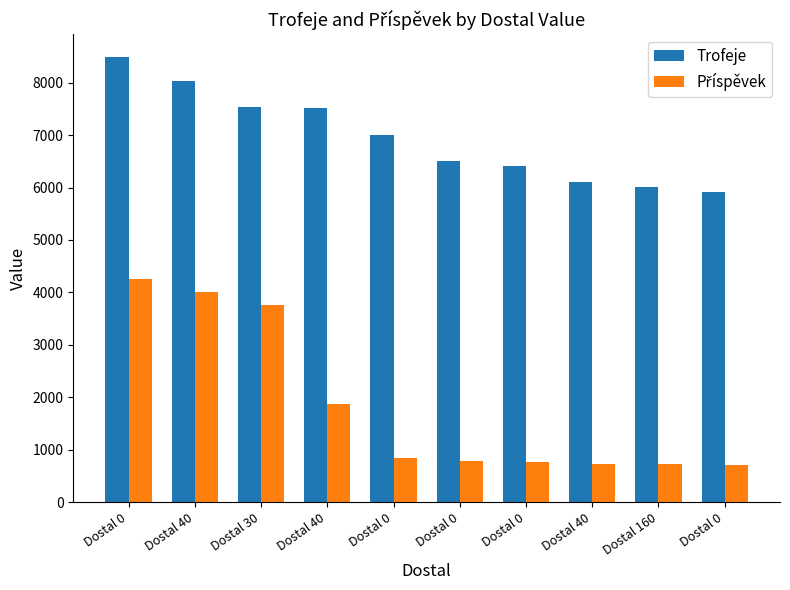

Where is Příspěvek nearest to the value 2479?

Dostal 40